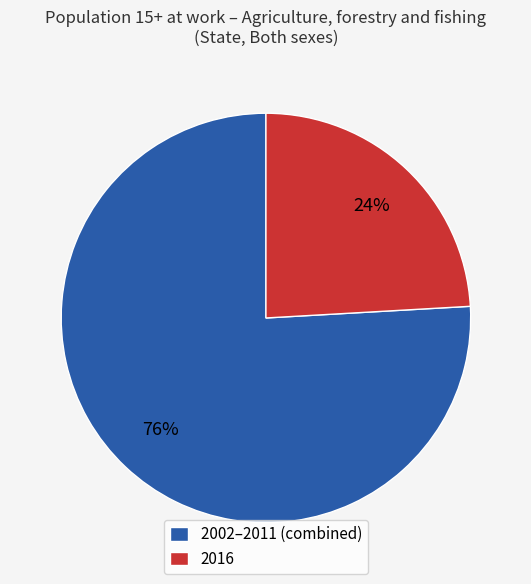

Which slice is the largest?

2002–2011 (combined)